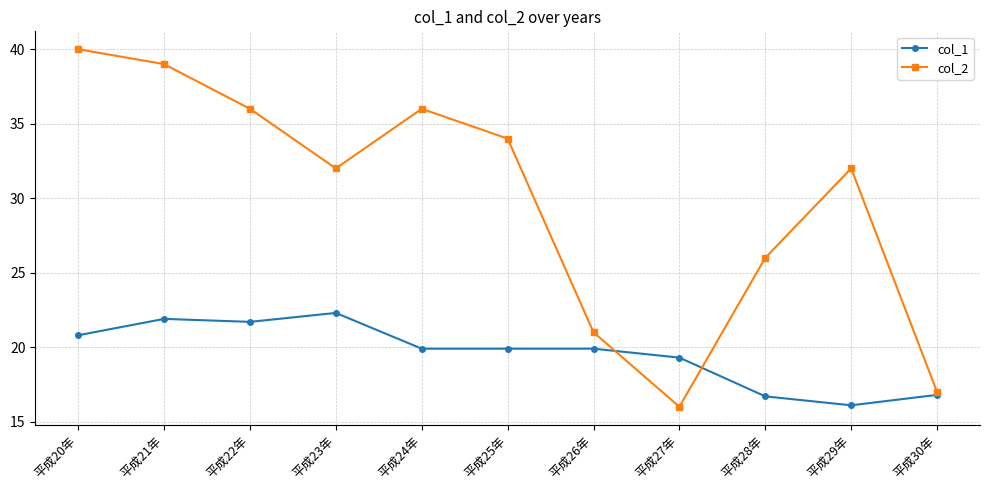

What is the label of the 1st point from the left?

平成20年